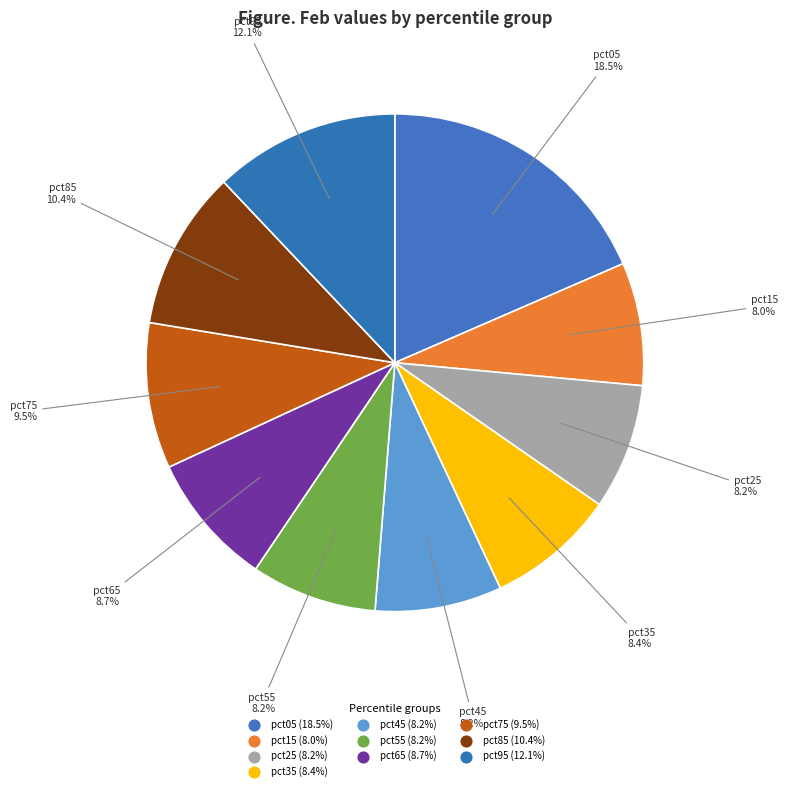

What is the smallest slice in the pie chart?

pct15